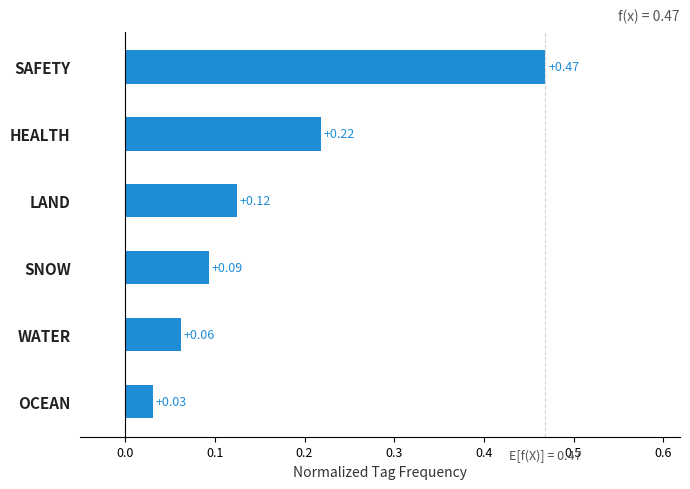

Which has a higher value, LAND or WATER?

LAND